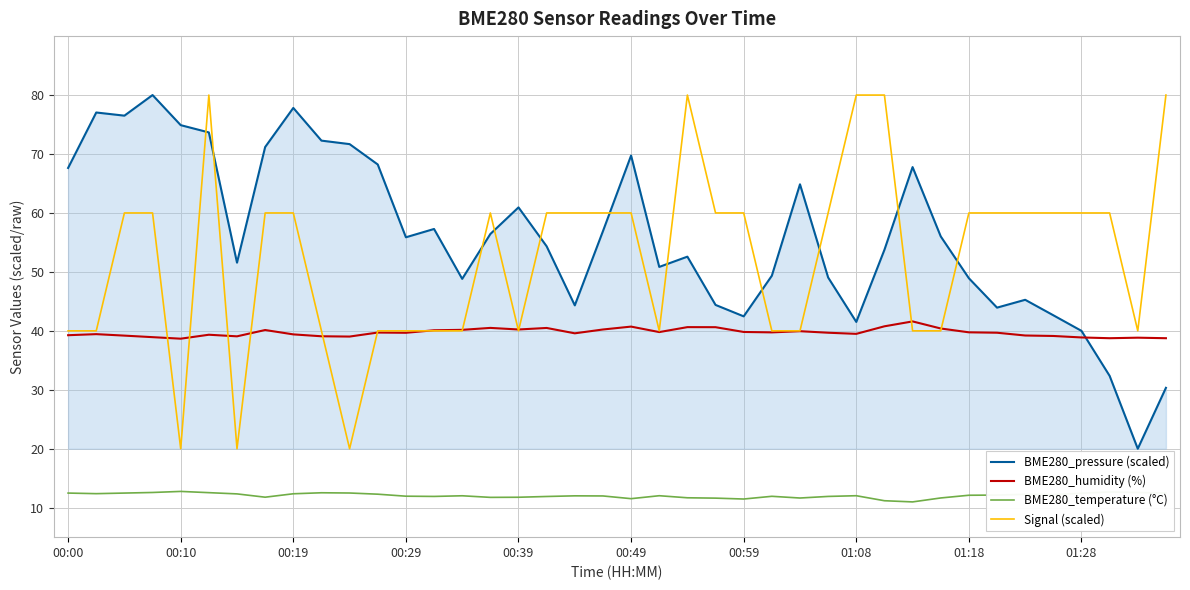

Which series has the largest total across all categories?

BME280_pressure (scaled)